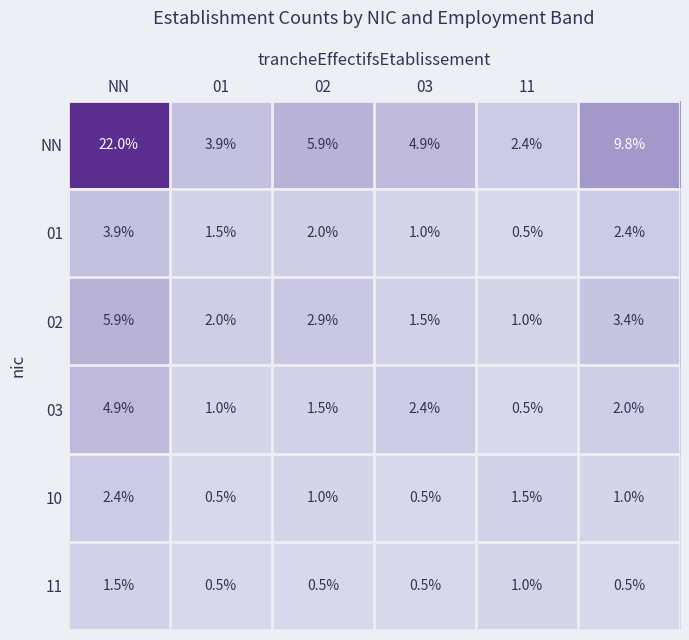

Which series has the largest total across all categories?

NN